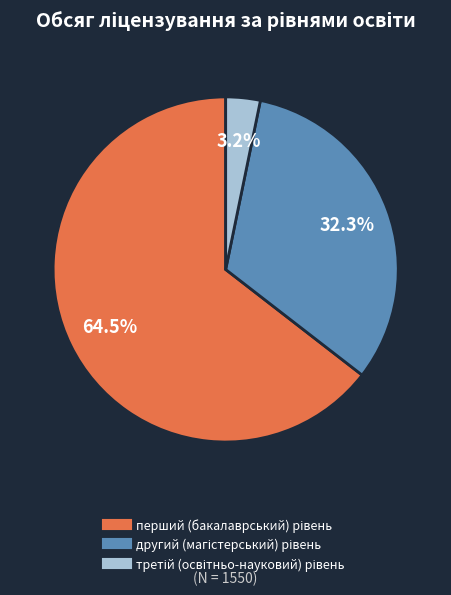

Is there a majority slice in this chart?

Yes